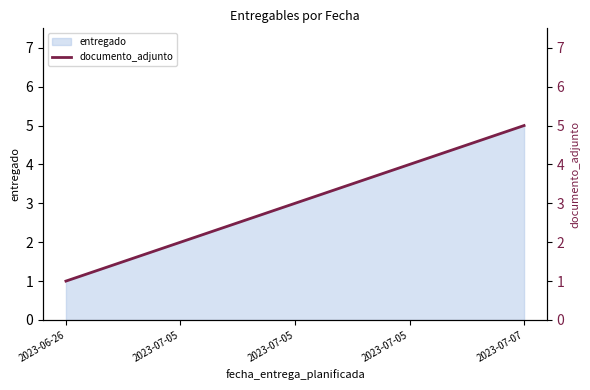

List the labels in order of value, smallest first.

2023-06-26, 2023-07-05, 2023-07-05, 2023-07-05, 2023-07-07